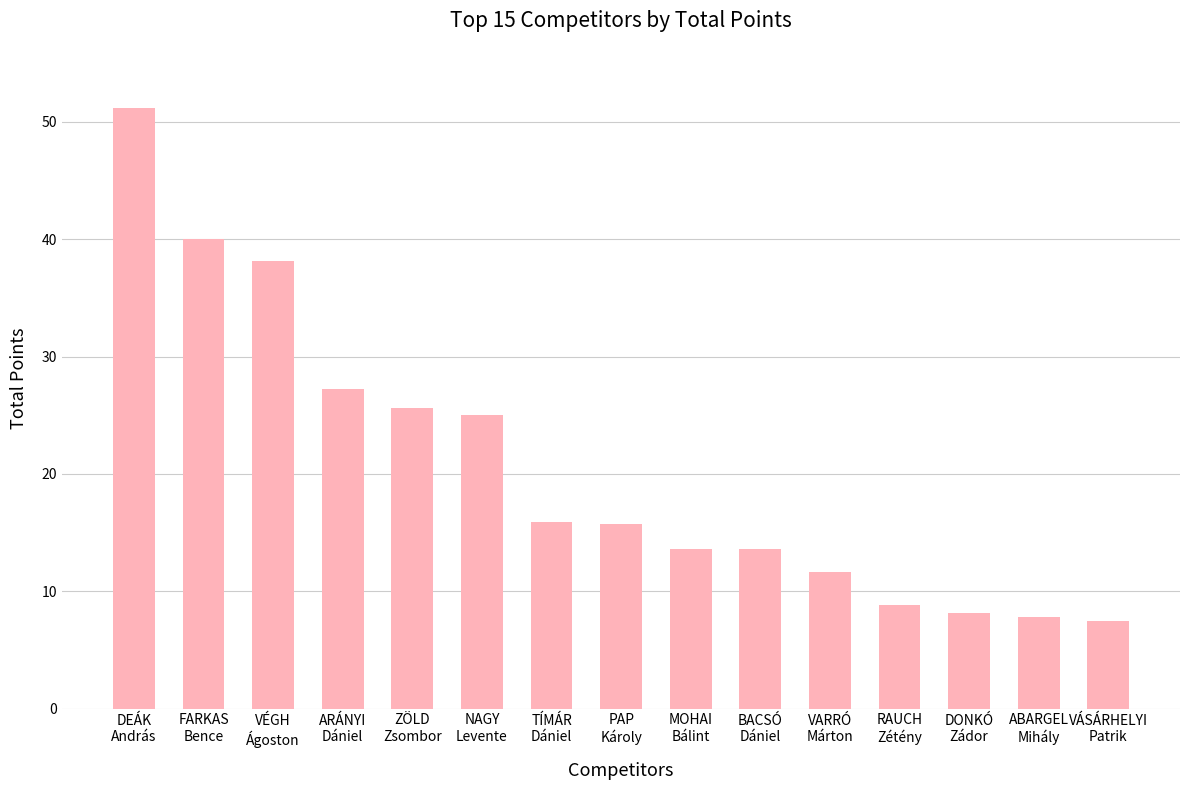

Is it true that the value at DEÁK
András is 51.2?

True